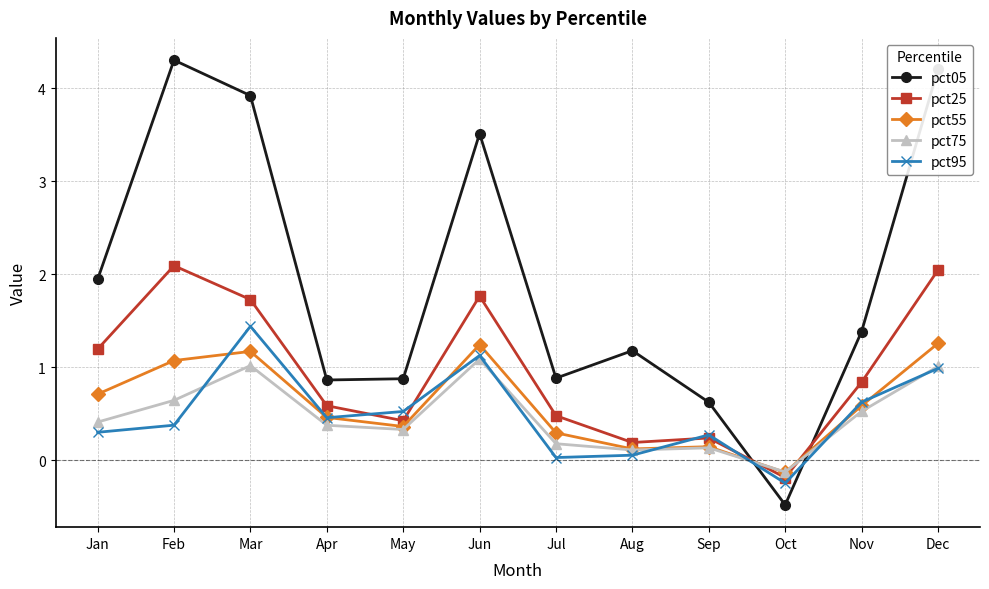

How many interior local valleys does the pct25 series have?

3